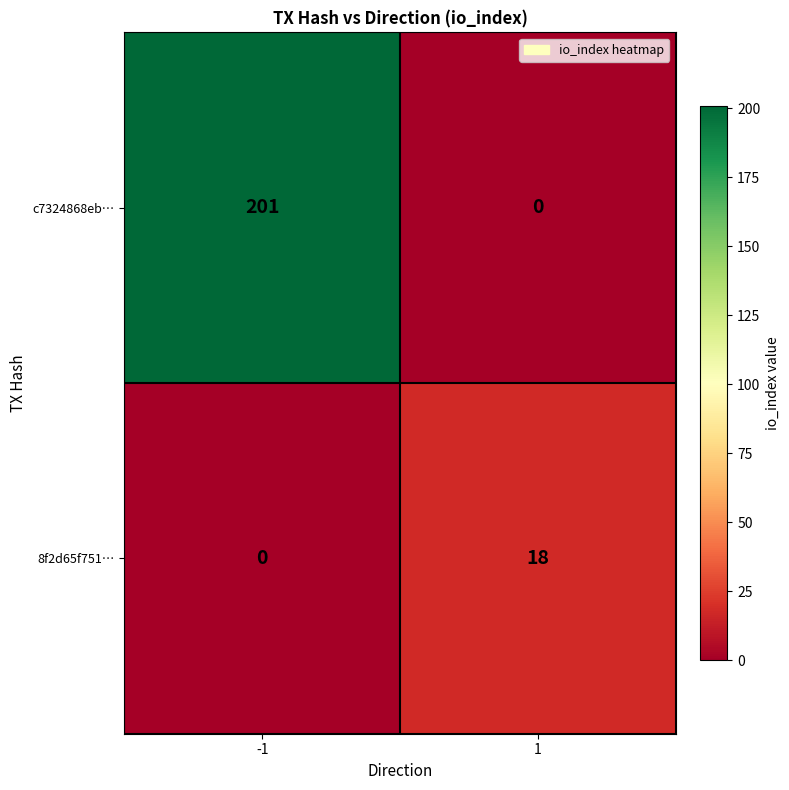

What is the difference between the maximum and minimum values in the c7324868eb… series?

201